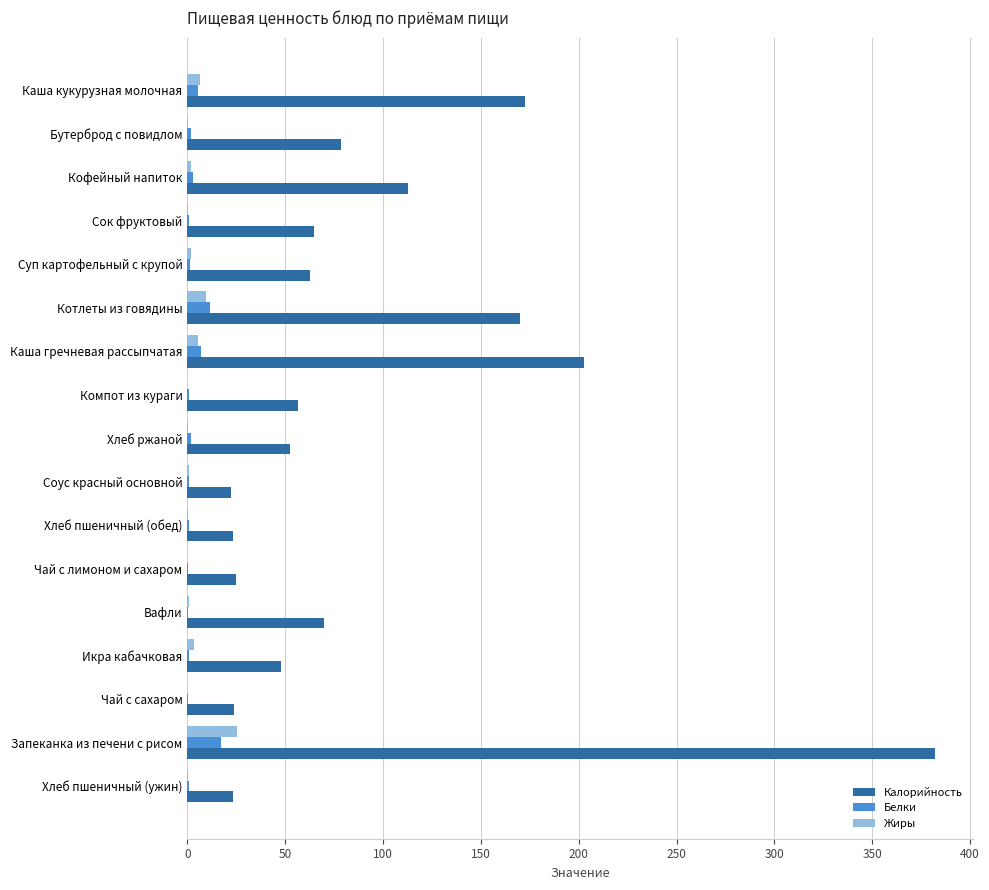

At which category is the sum across all series the highest?

Запеканка из печени с рисом